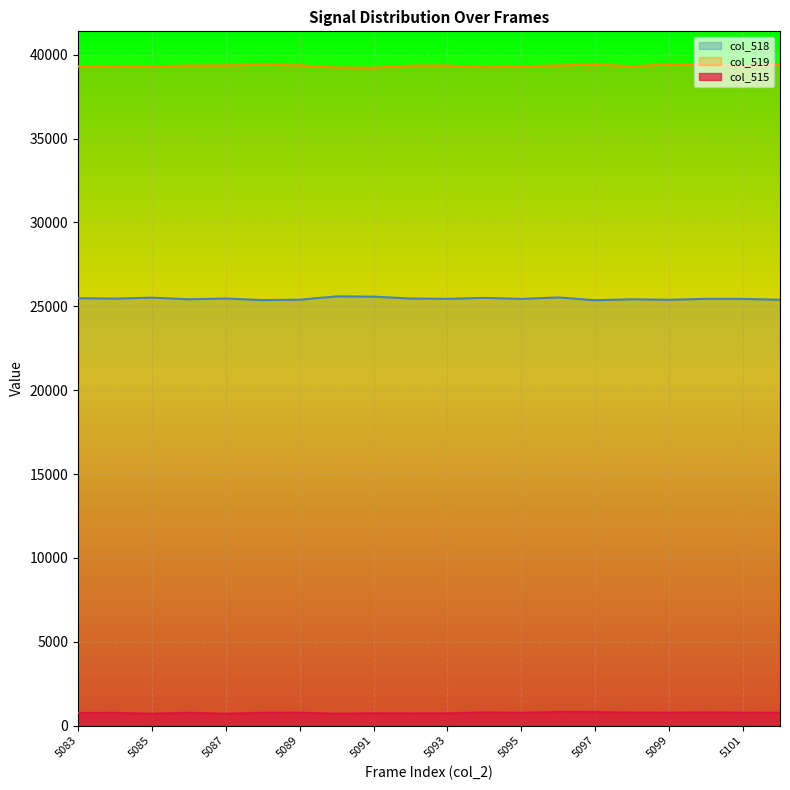

Reading left to right, what are all the values shown in this chart?

col_518: 25483	25459	25516	25420	25465	25371	25396	25592	25576	25465	25448	25500	25442	25531	25362	25420	25390	25445	25442	25391
col_519: 39299	39316	39313	39353	39365	39399	39370	39237	39228	39348	39357	39252	39311	39362	39419	39311	39425	39403	39323	39403
col_515: 753	760	706	762	705	765	769	706	731	722	730	783	763	811	804	773	770	783	769	767